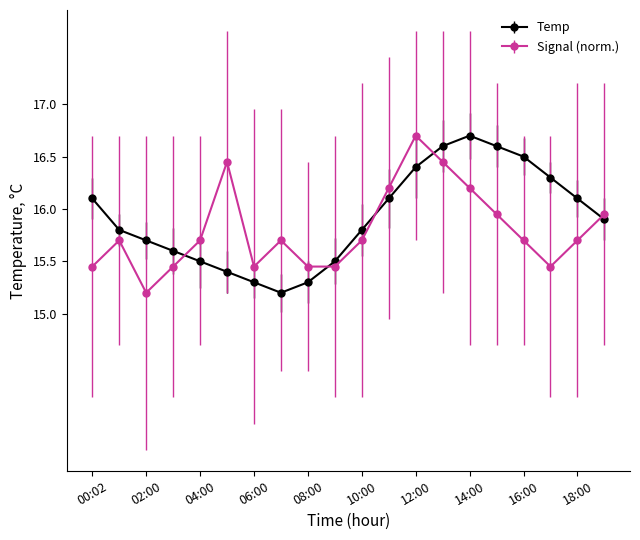

What is the difference between the maximum and minimum values in the Temp series?

1.5